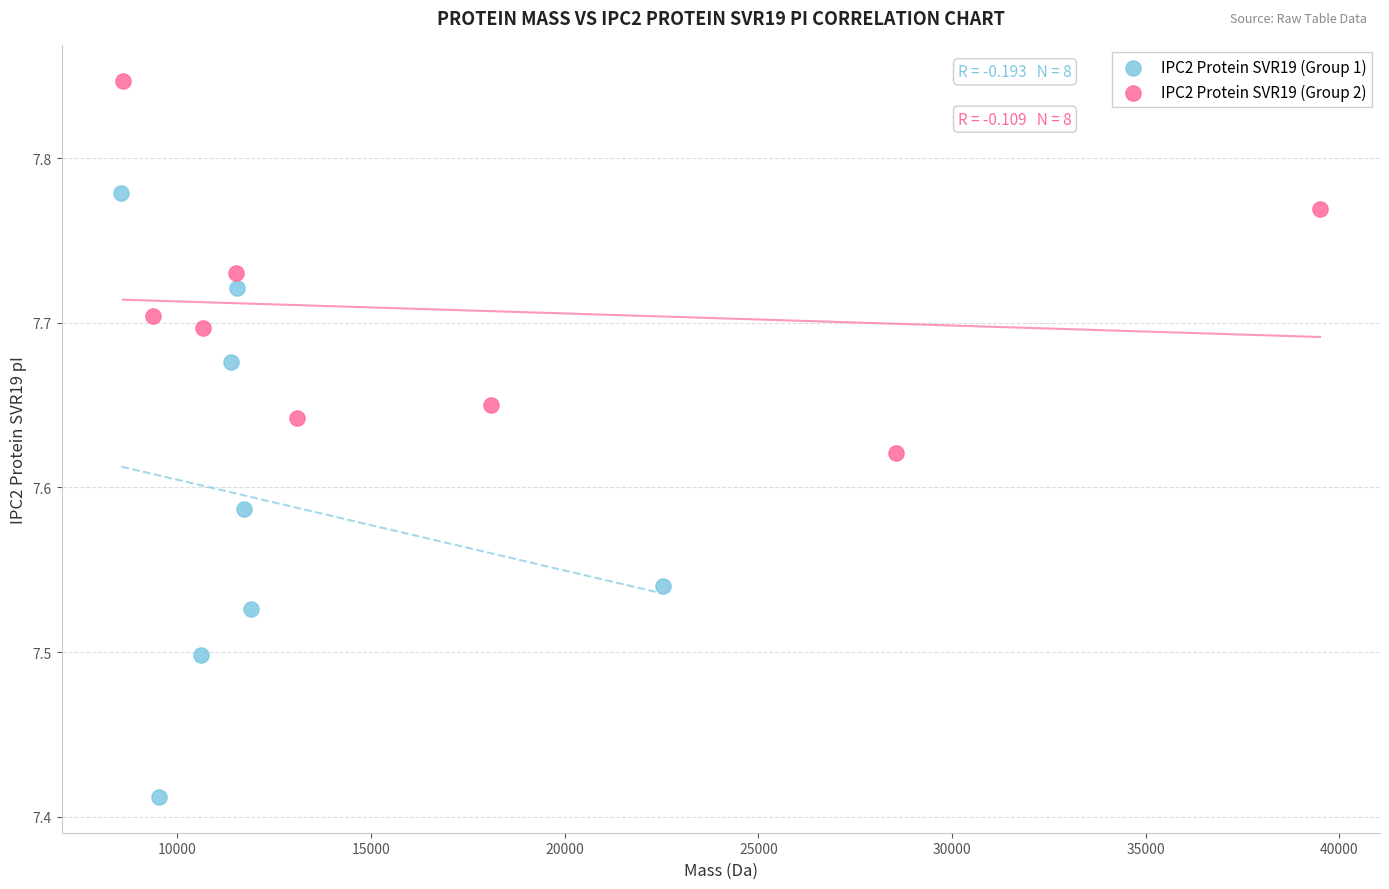

Which series has the widest spread of Y values?

IPC2 Protein SVR19 (Group 1)